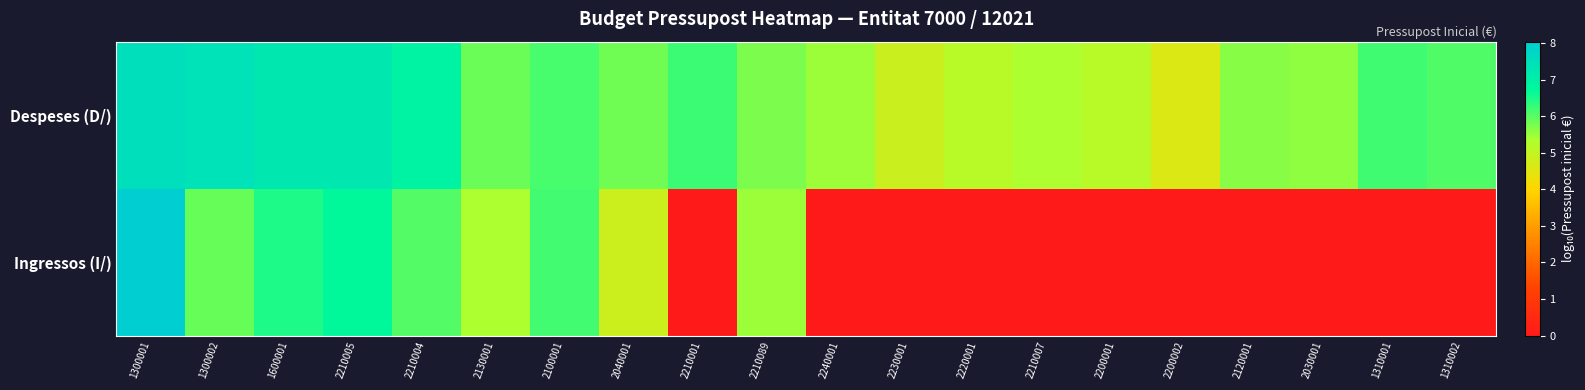

At how many categories does at least one series exceed 2?

20